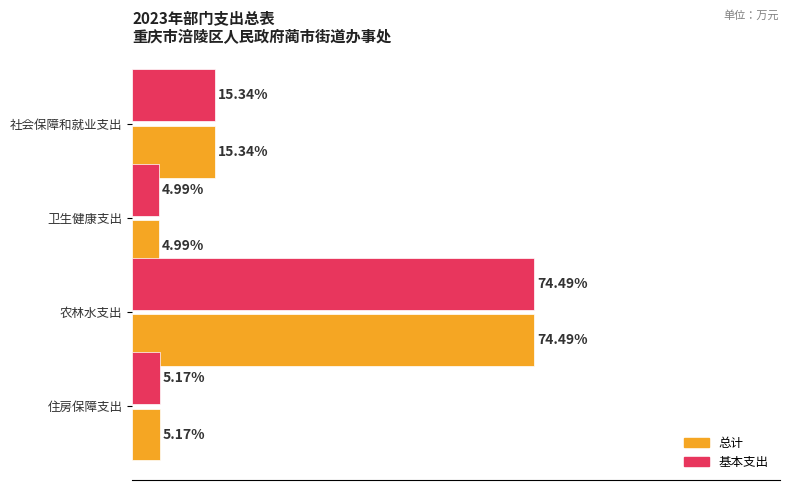

Where is 基本支出 nearest to the value 39?

社会保障和就业支出